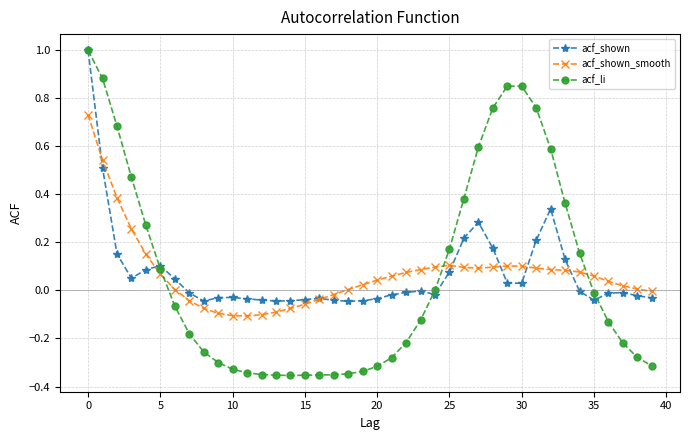

Which series has the largest range (max minus min)?

acf_li